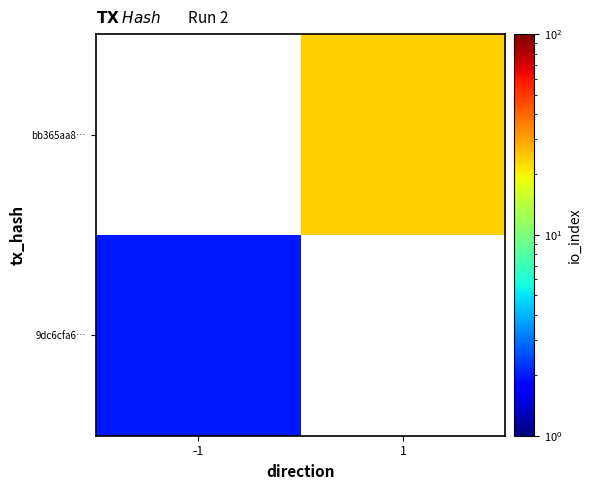

What is the minimum value shown in the chart?

2.0